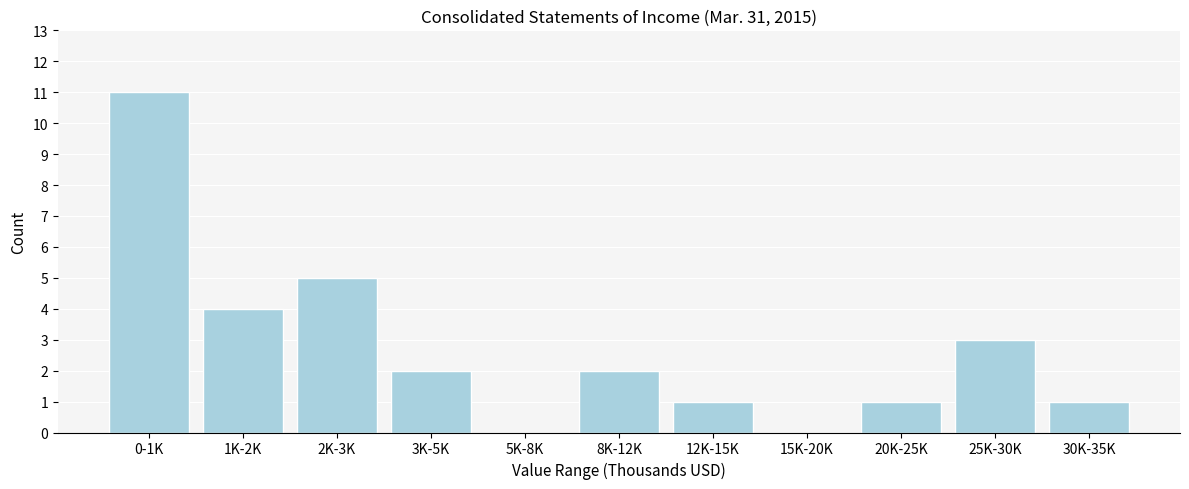

Reading left to right, transcribe all the data shown in this chart.

0-1K=11	1K-2K=4	2K-3K=5	3K-5K=2	5K-8K=0	8K-12K=2	12K-15K=1	15K-20K=0	20K-25K=1	25K-30K=3	30K-35K=1